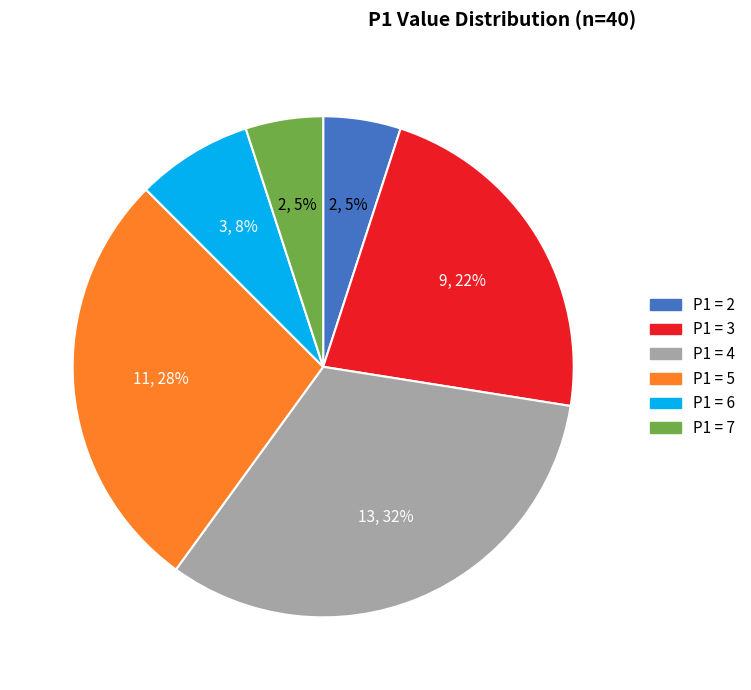

What percentage is the P1 = 2 slice, to the nearest percent?

5%